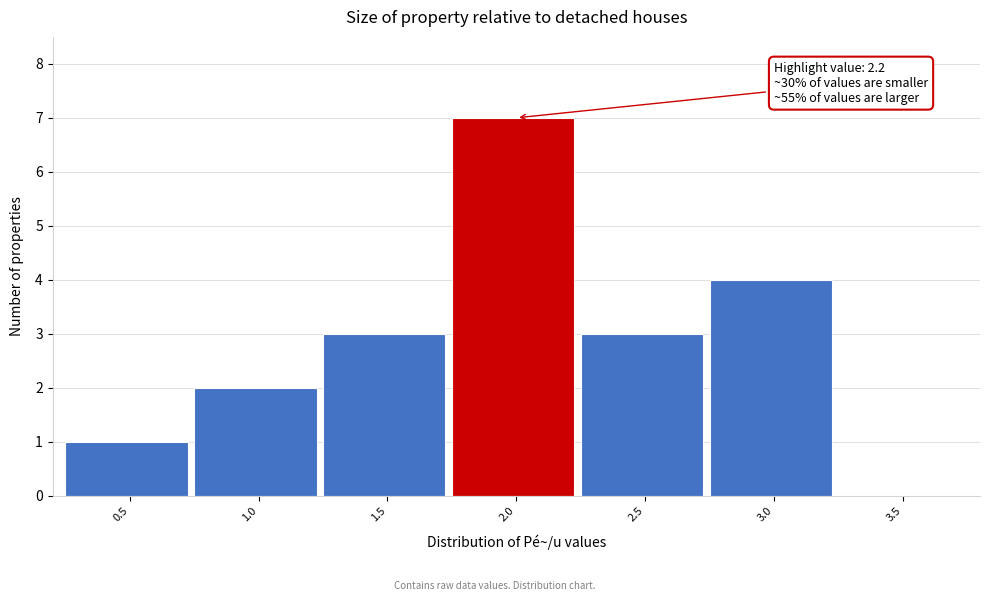

Reading left to right, what are all the values shown in this chart?

0.5=1	1.0=2	1.5=3	2.0=7	2.5=3	3.0=4	3.5=0